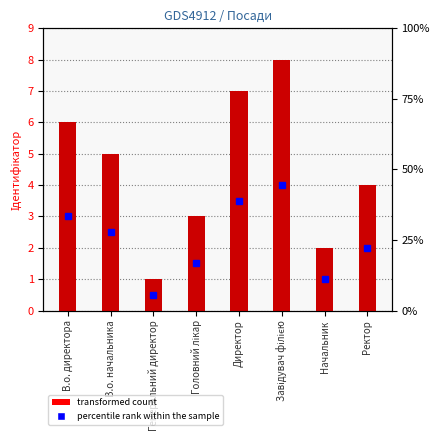

What is the change in value from В.о. директора to В.о. начальника?

-1